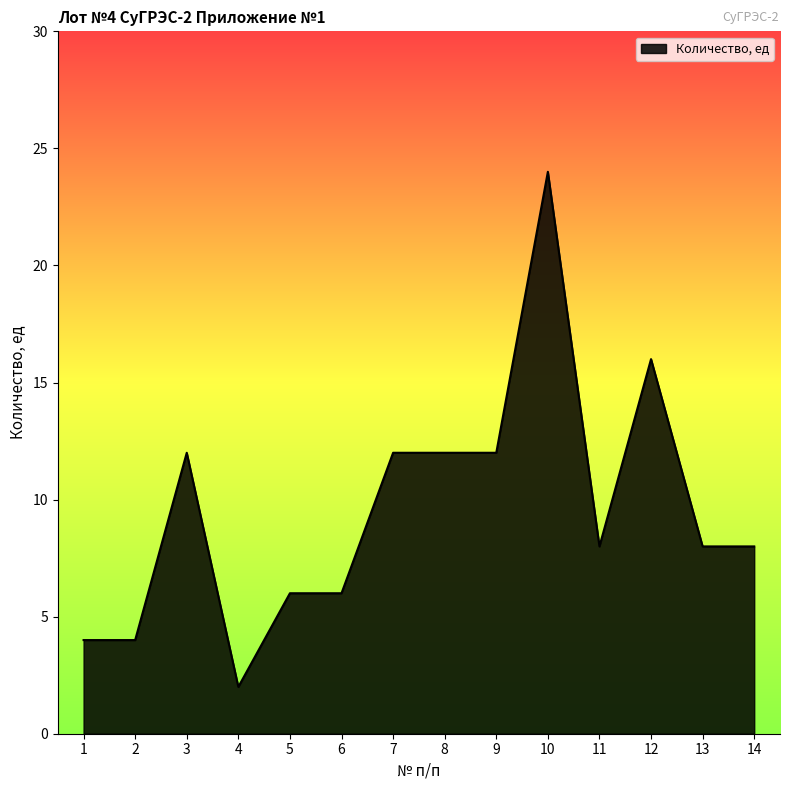

What is the difference between the maximum and minimum values?

22